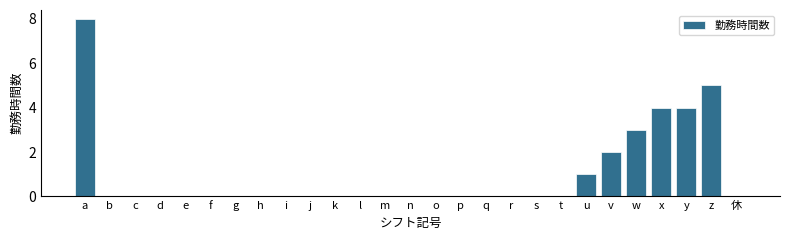

Reading left to right, extract all data points from this chart.

a=8	b=0	c=0	d=0	e=0	f=0	g=0	h=0	i=0	j=0	k=0	l=0	m=0	n=0	o=0	p=0	q=0	r=0	s=0	t=0	u=1	v=2	w=3	x=4	y=4	z=5	休=0